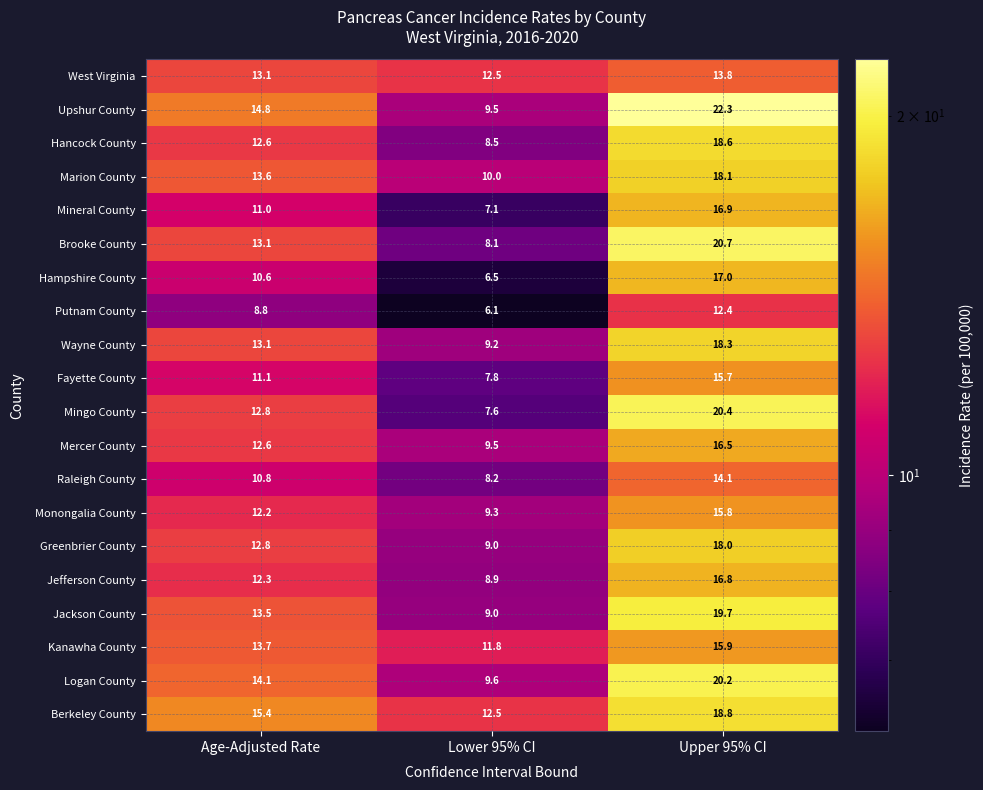

Which series changed the most between Age-Adjusted Rate and Lower 95% CI?

Upshur County